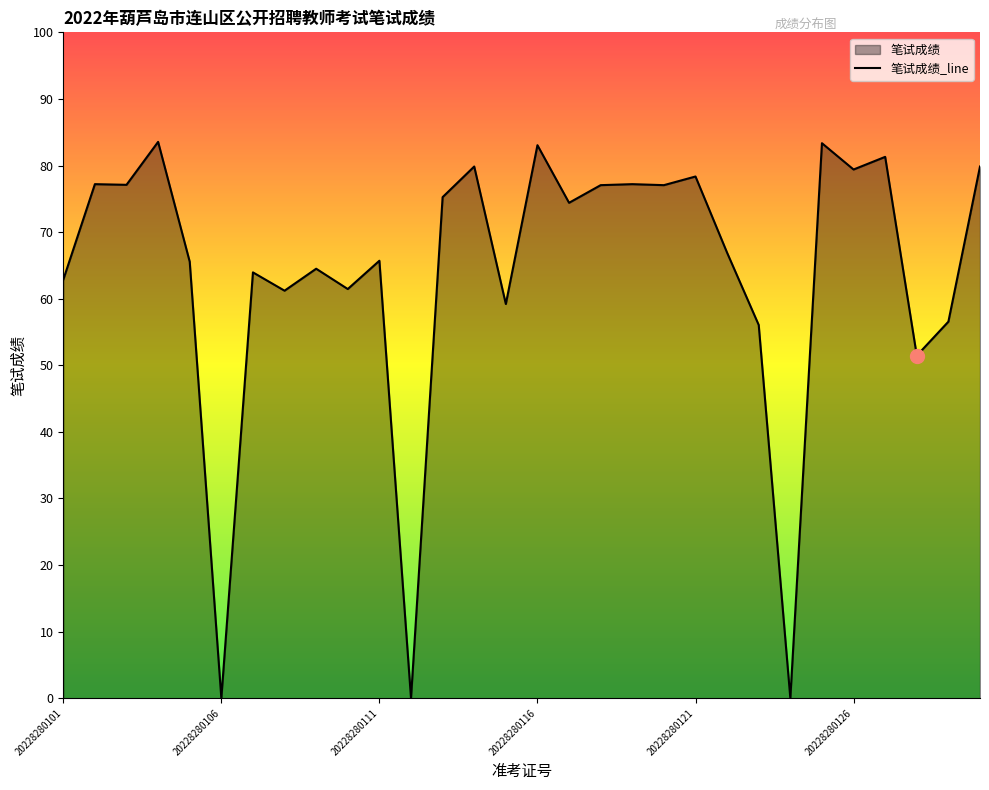

Where is the first local maximum?

20228280102